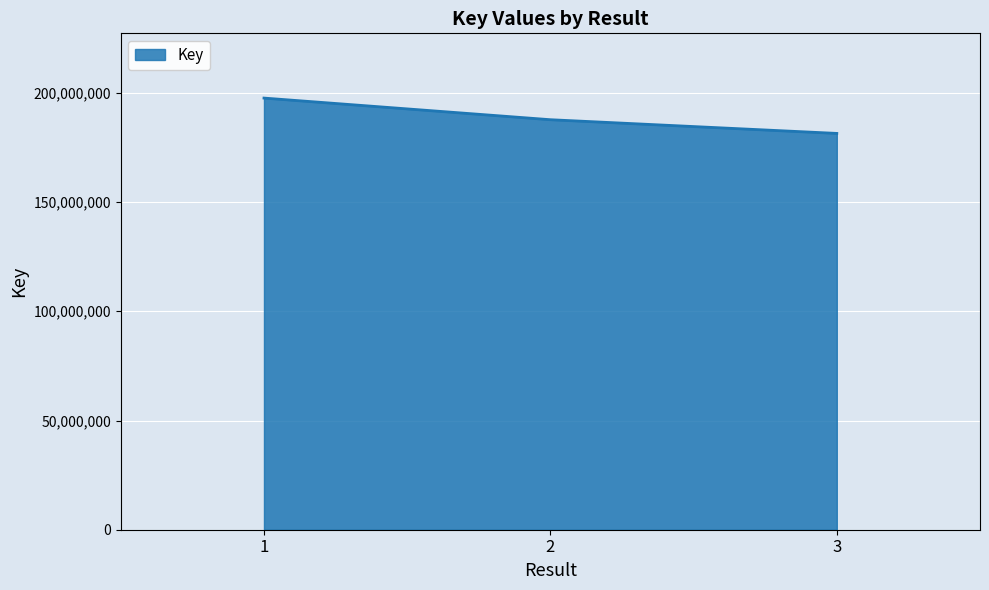

Rank the categories by value from lowest to highest.

3, 2, 1